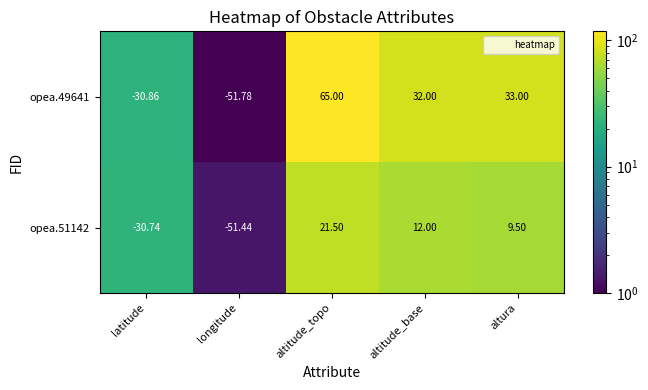

At which label is opea.49641 closest to 6?

altitude_base